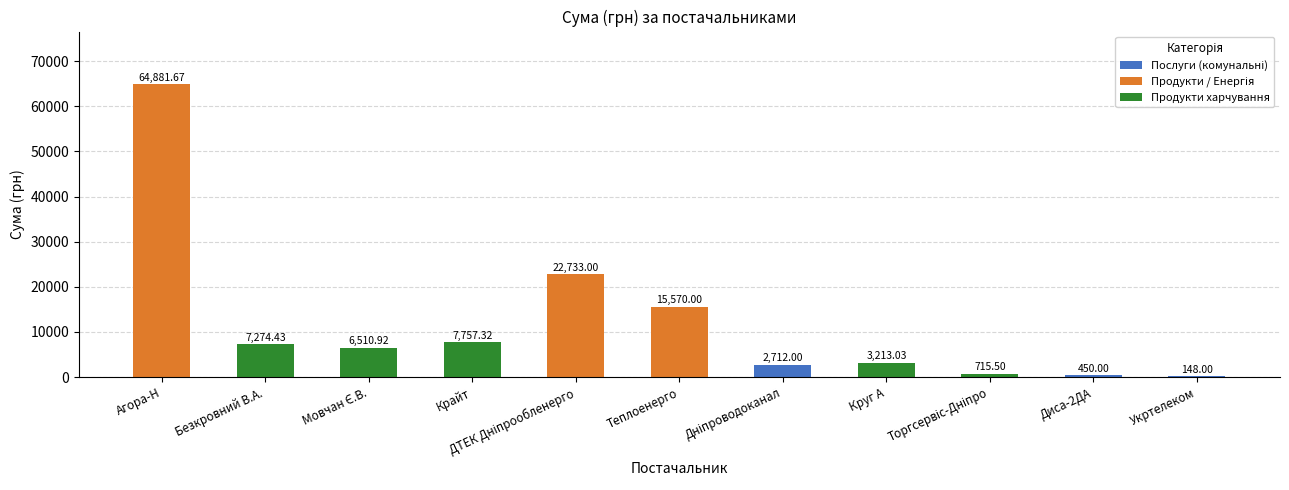

What is the sum of all values?

131965.9